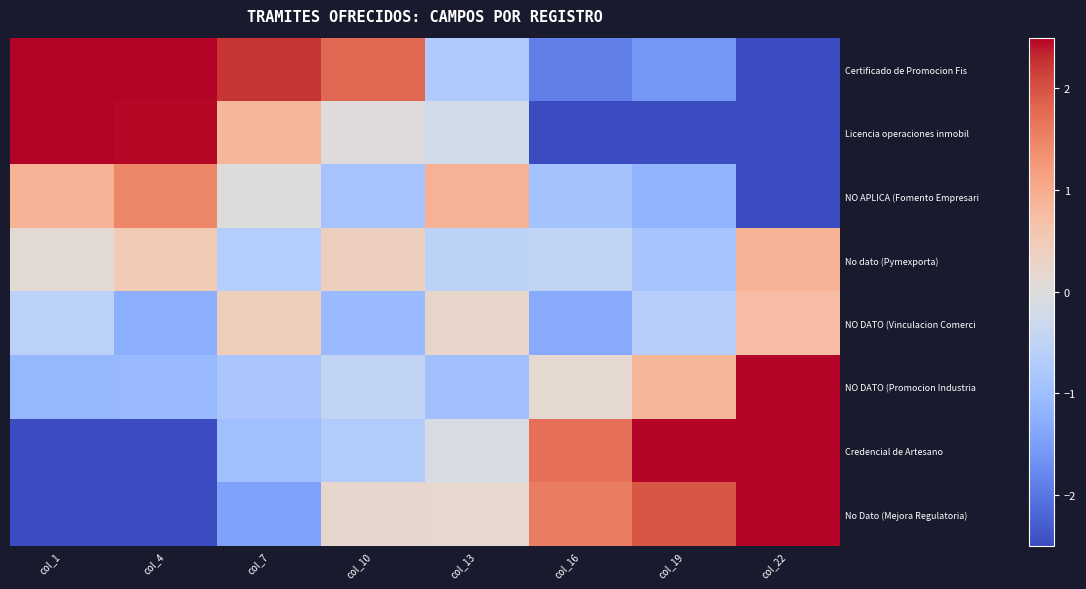

At which category is the sum across all series the highest?

col_22